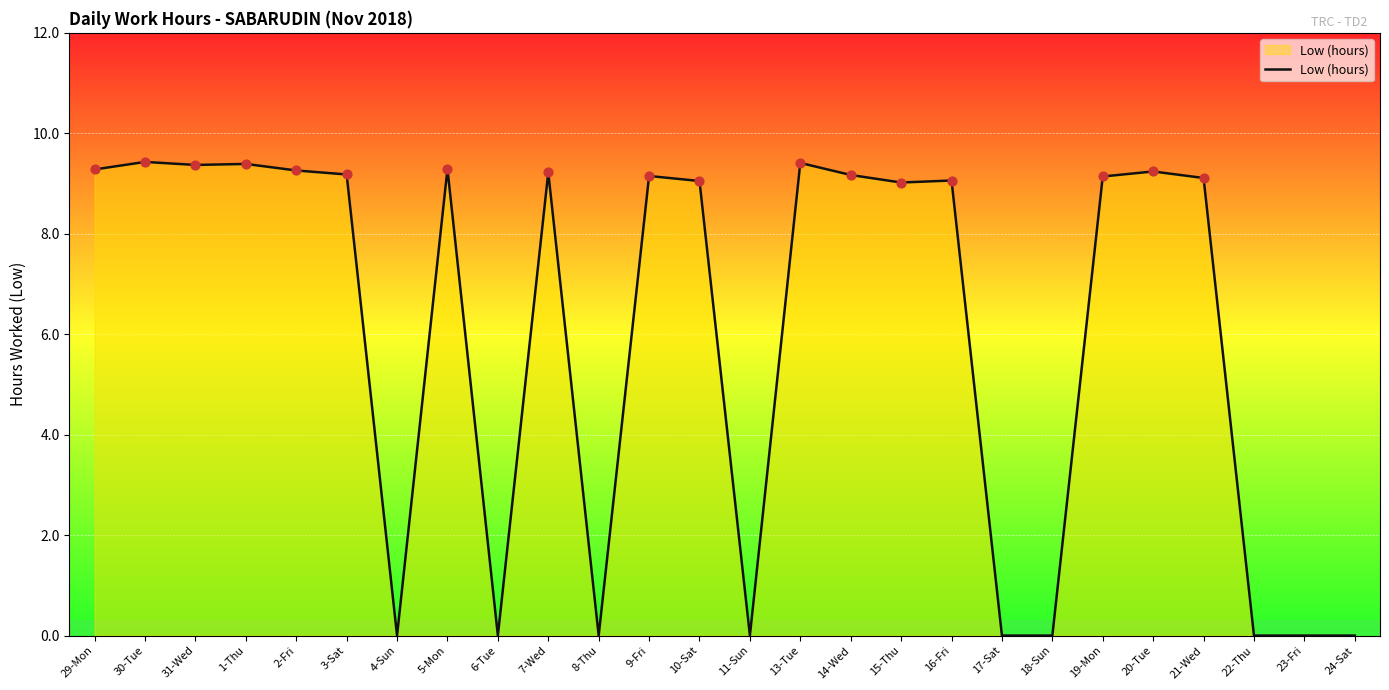

What is the change in value from 18-Sun to 20-Tue?

+9.2